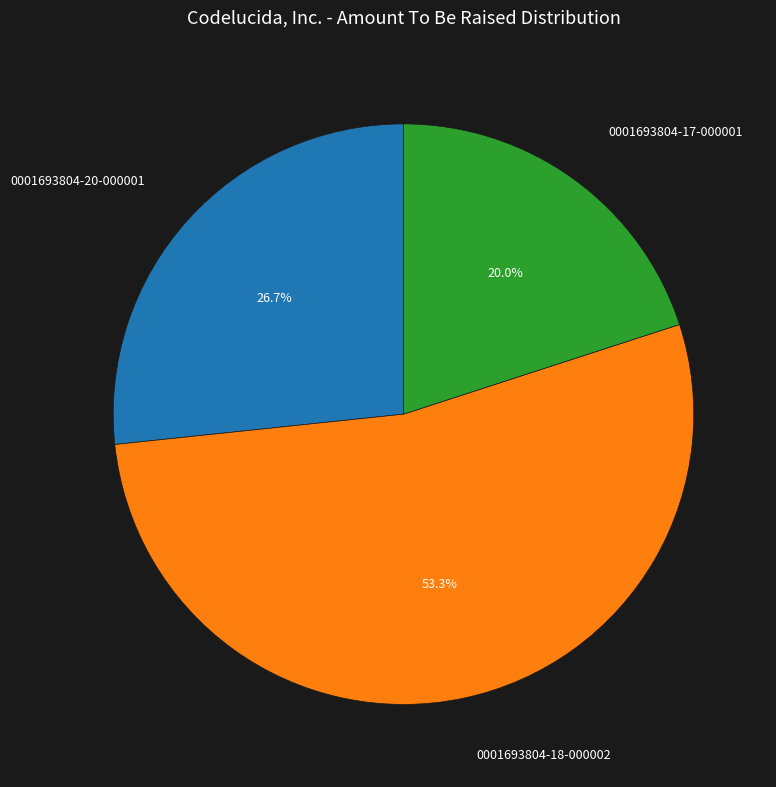

Count the number of slices in the pie.

3